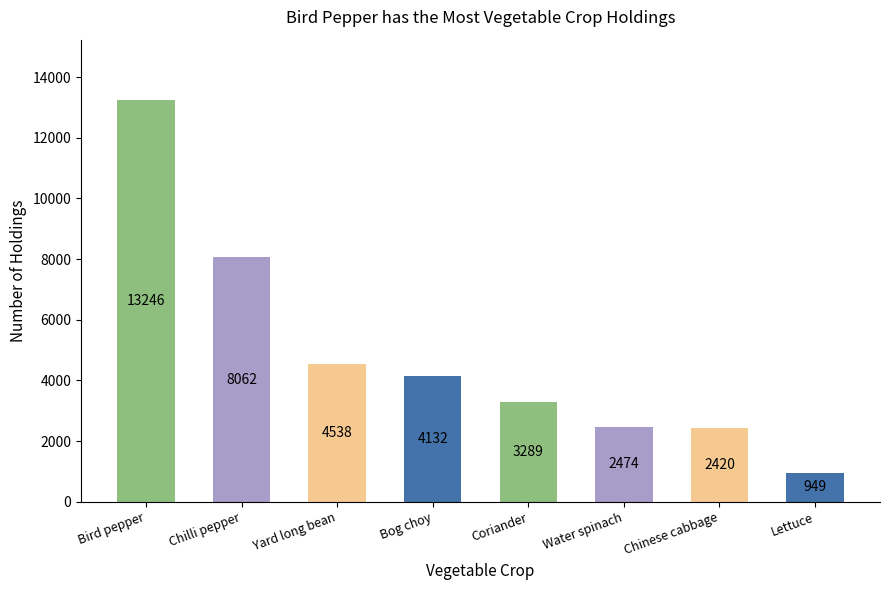

True or false: the data shows 13836 at Chilli pepper.

False